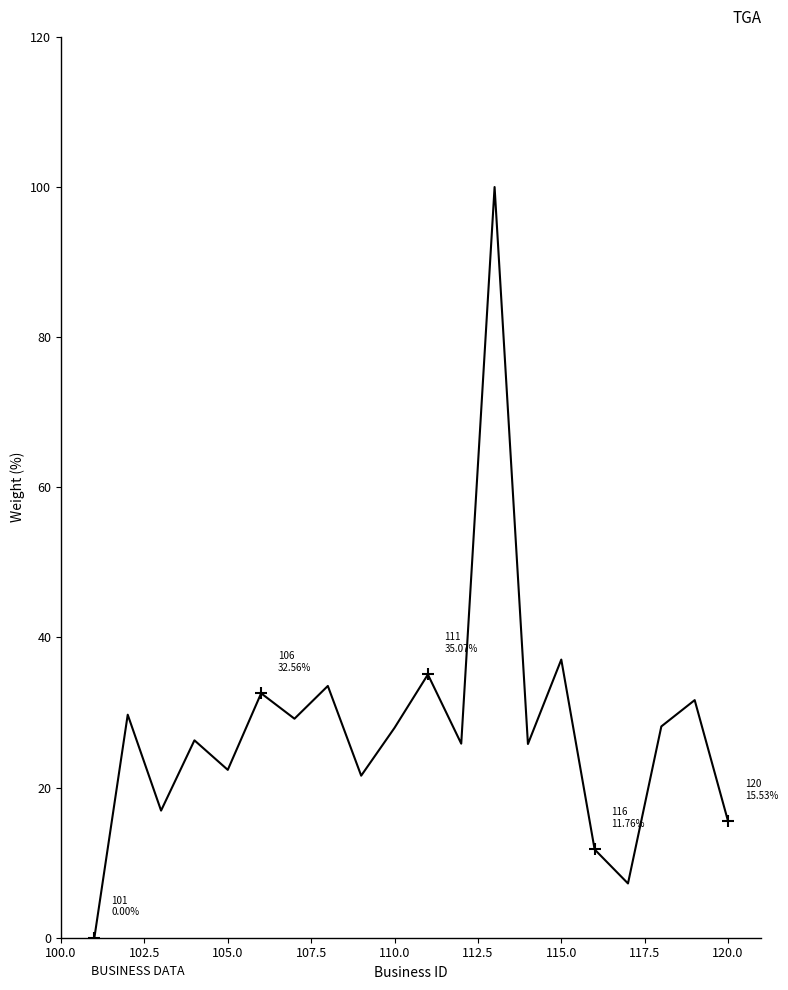

Does the chart have visible grid lines?

No